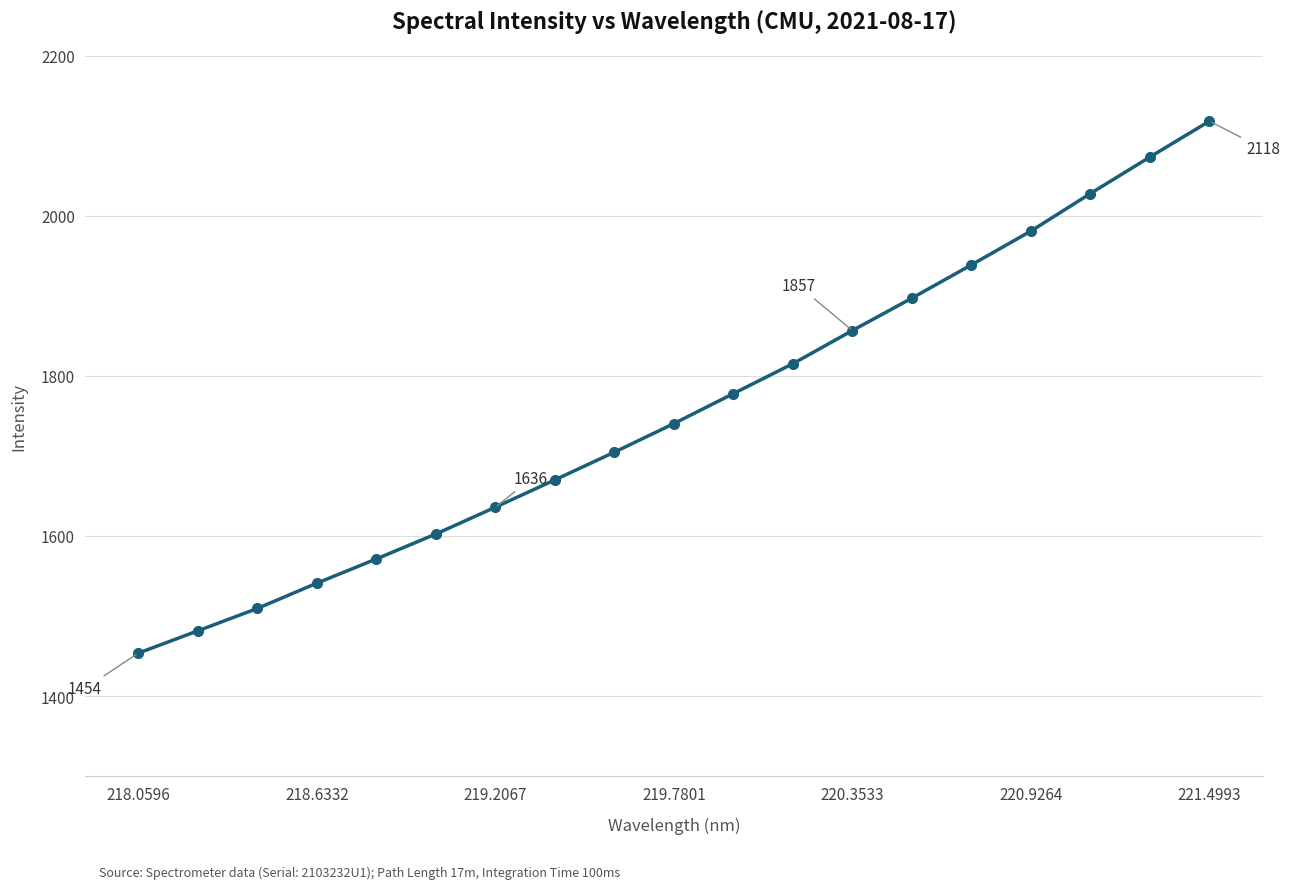

Is this an area chart (filled region under the line)?

No